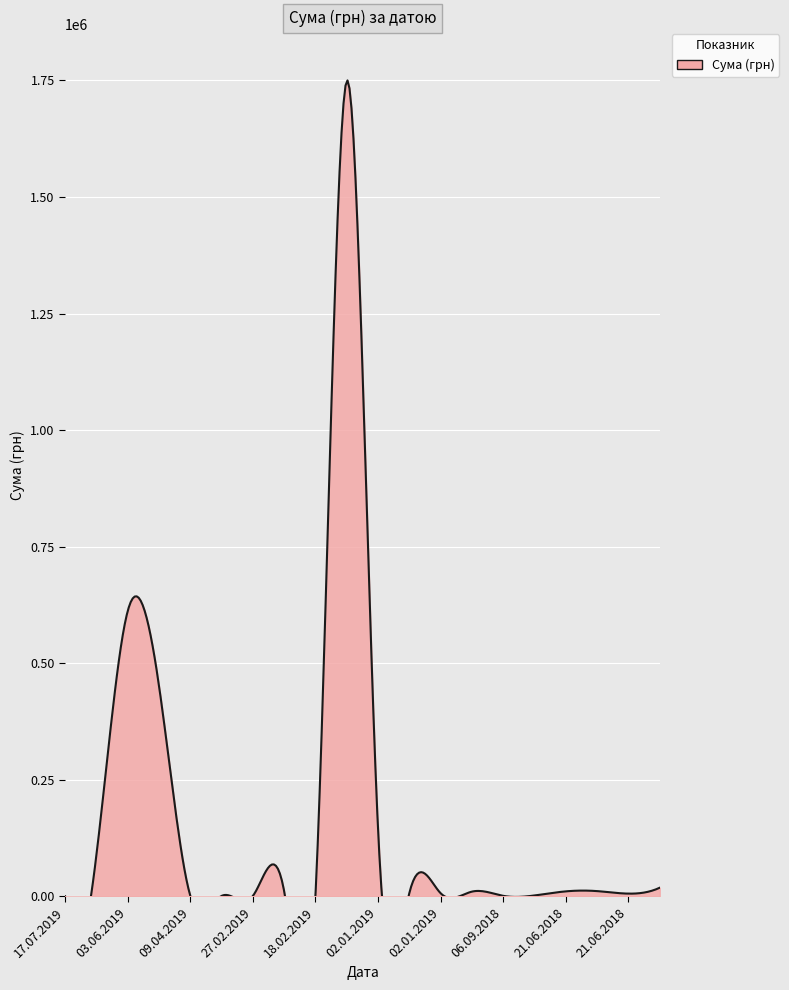

Reading right to left, transcribe all the data shown in this chart.

18720.0	6093.9	11493.0	10955.0	2154.3	1320.0	10383.5	6863.2	7518.0	143306.0	1749119.6	2998.8	11092.7	1088.0	1168.8	1542.0	451829.8	611819.2	88386.7	455.5